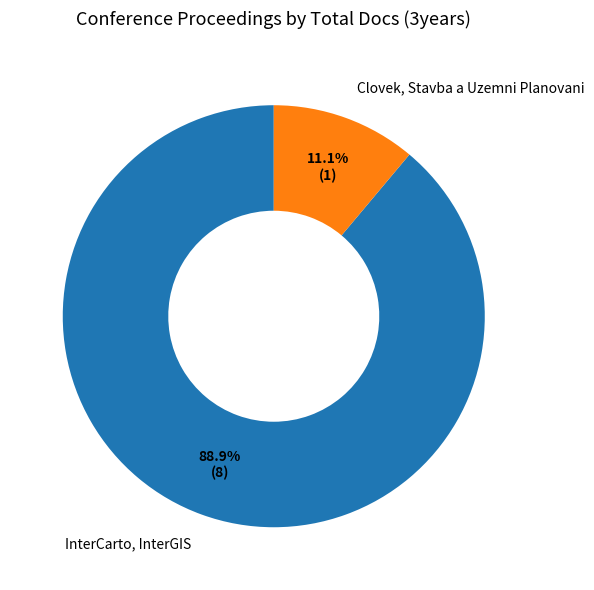

To the nearest percent, what percentage of the pie is InterCarto, InterGIS?

89%